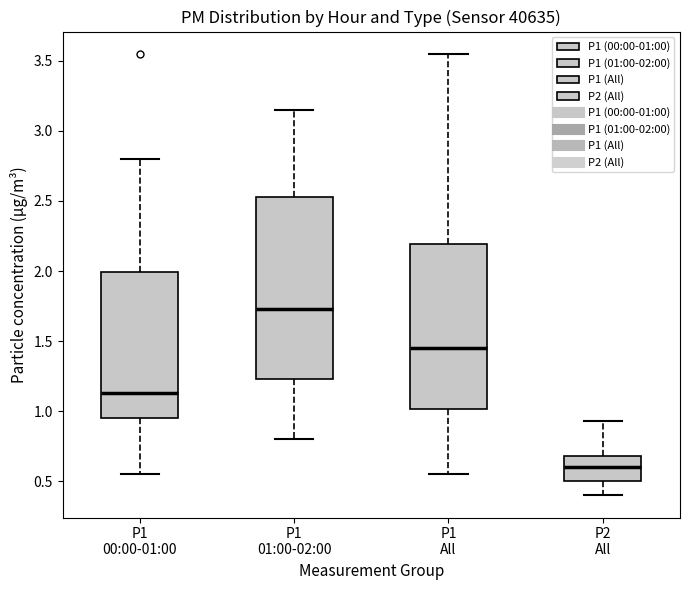

Comparing the boxes themselves (not the whiskers), which one is the tallest?

P1 01:00-02:00